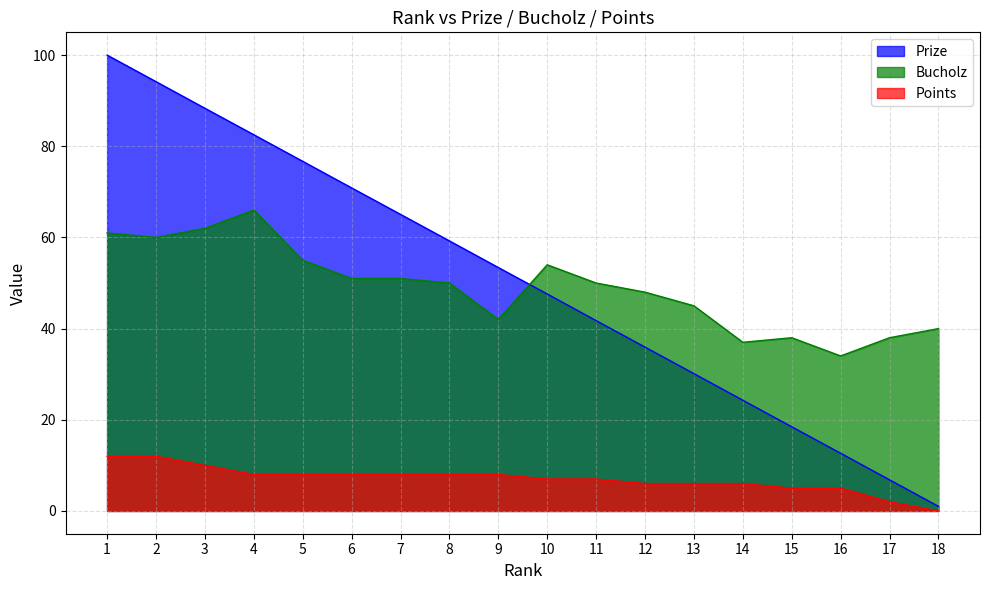

What is the average value of the Points series?

7.0